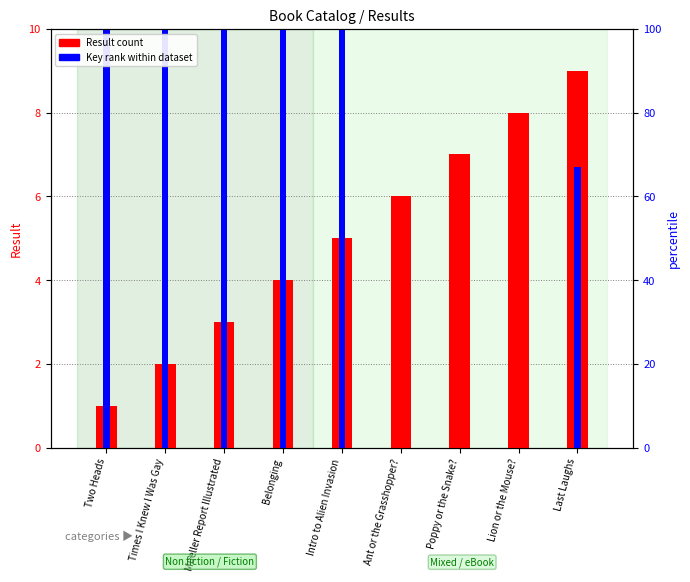

Reading right to left, extract all data points from this chart.

Result (count): 9.0	8.0	7.0	6.0	5.0	4.0	3.0	2.0	1.0
Key rank (normalized): 6.7	0.0	0.0	0.0	100.0	32.3	36.6	36.4	28.3